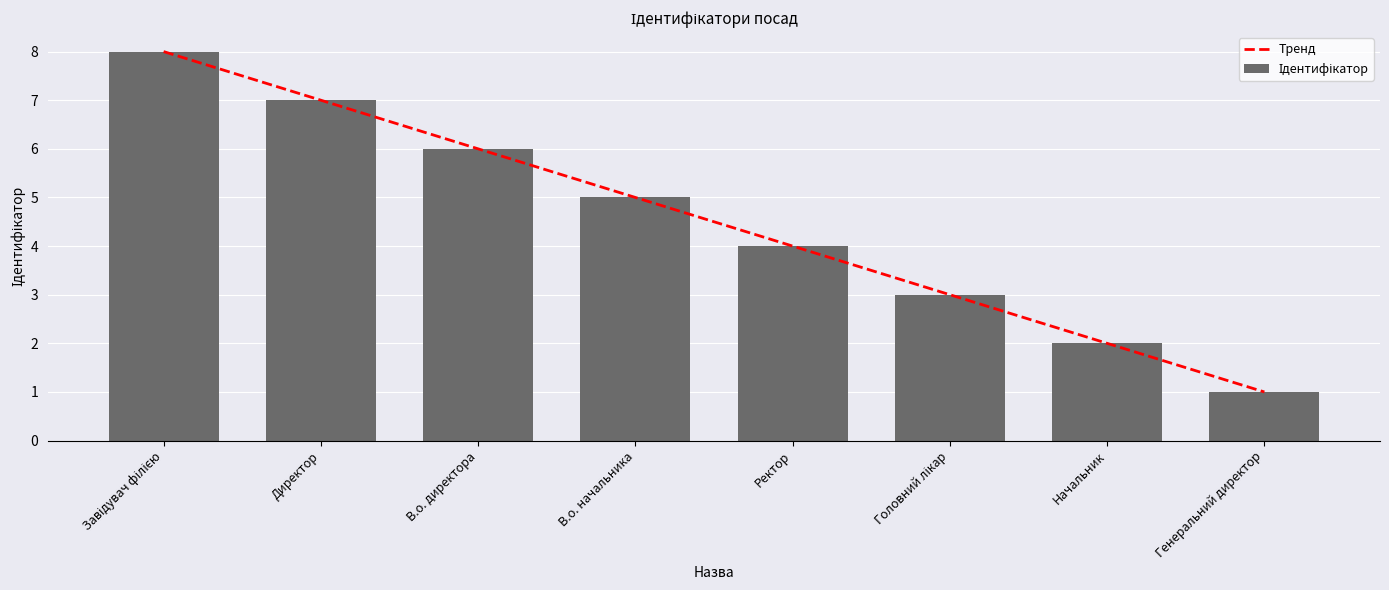

What is the difference between the Тренд values at Генеральний директор and Ректор?

3.0